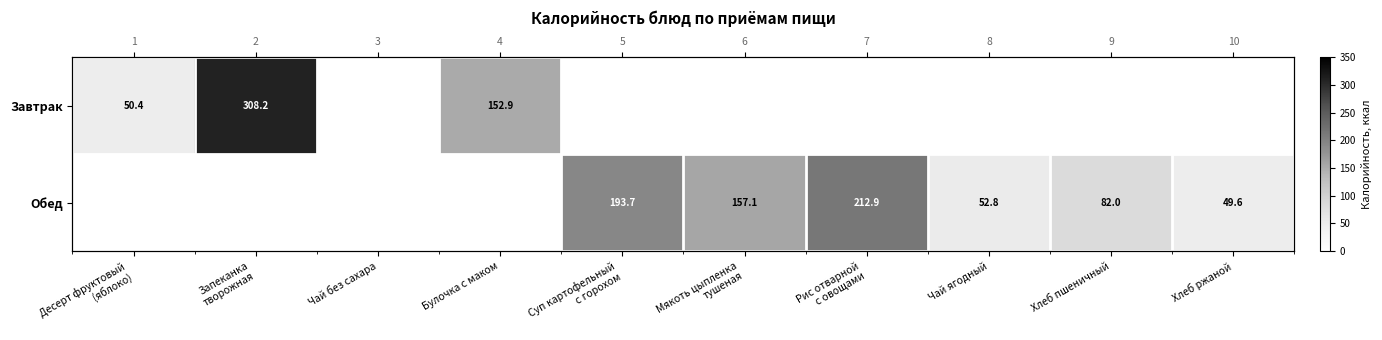

How many values in the Завтрак series exceed 0?

3